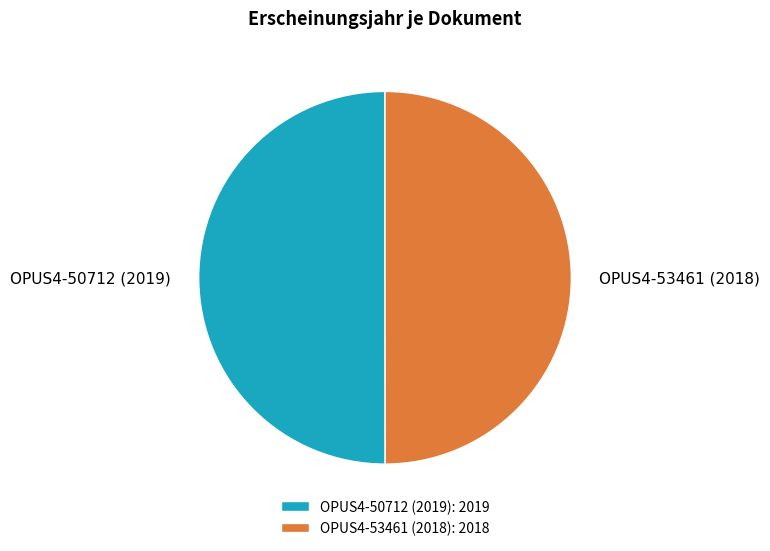

The OPUS4-50712 (2019) slice represents 50% of the pie. True or false?

True